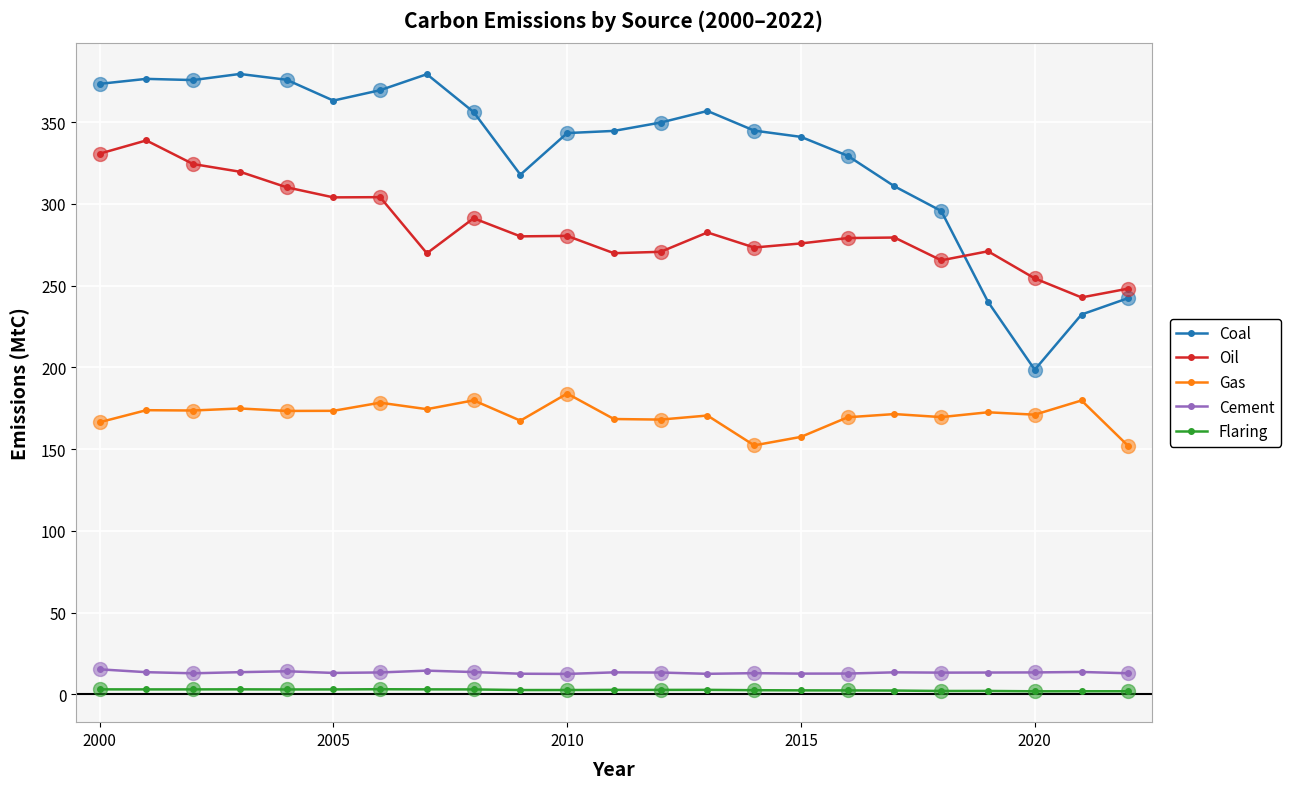

True or false: Oil and Coal intersect in this chart.

True